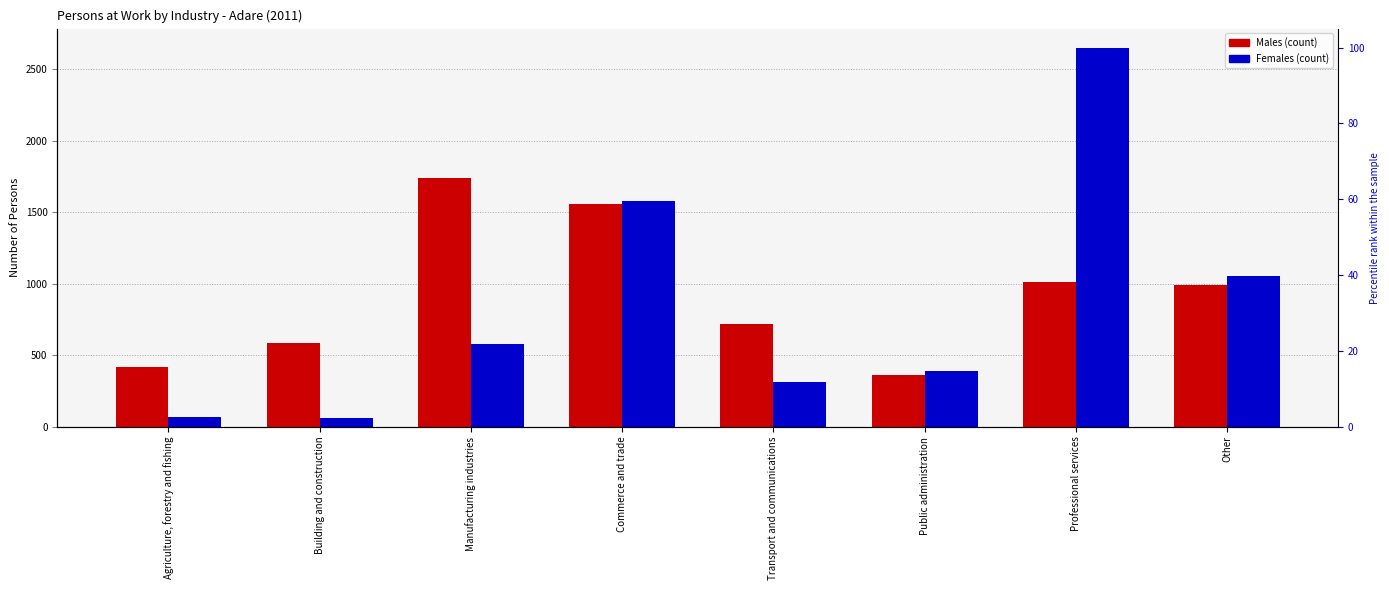

Reading left to right, list all the values displayed in this chart.

Males: Agriculture, forestry and fishing=420	Building and construction=584	Manufacturing industries=1738	Commerce and trade=1557	Transport and communications=716	Public administration=364	Professional services=1009	Other=994
Females: Agriculture, forestry and fishing=71	Building and construction=62	Manufacturing industries=580	Commerce and trade=1577	Transport and communications=312	Public administration=388	Professional services=2651	Other=1055